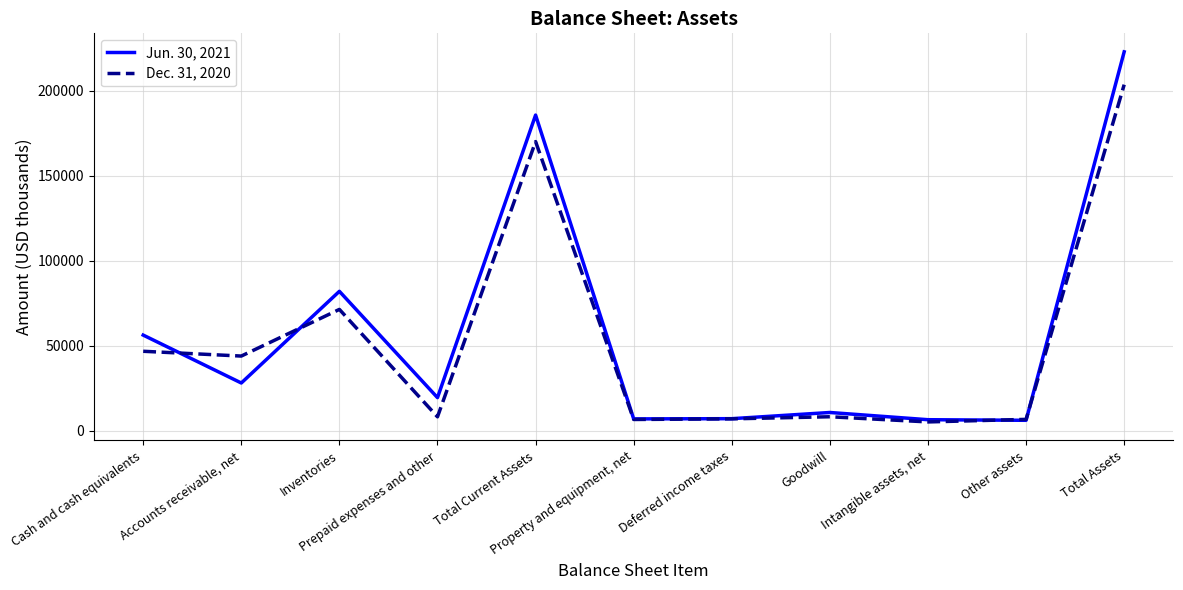

Is the value of Jun. 30, 2021 at Goodwill greater than the value of Dec. 31, 2020 at Inventories?

No